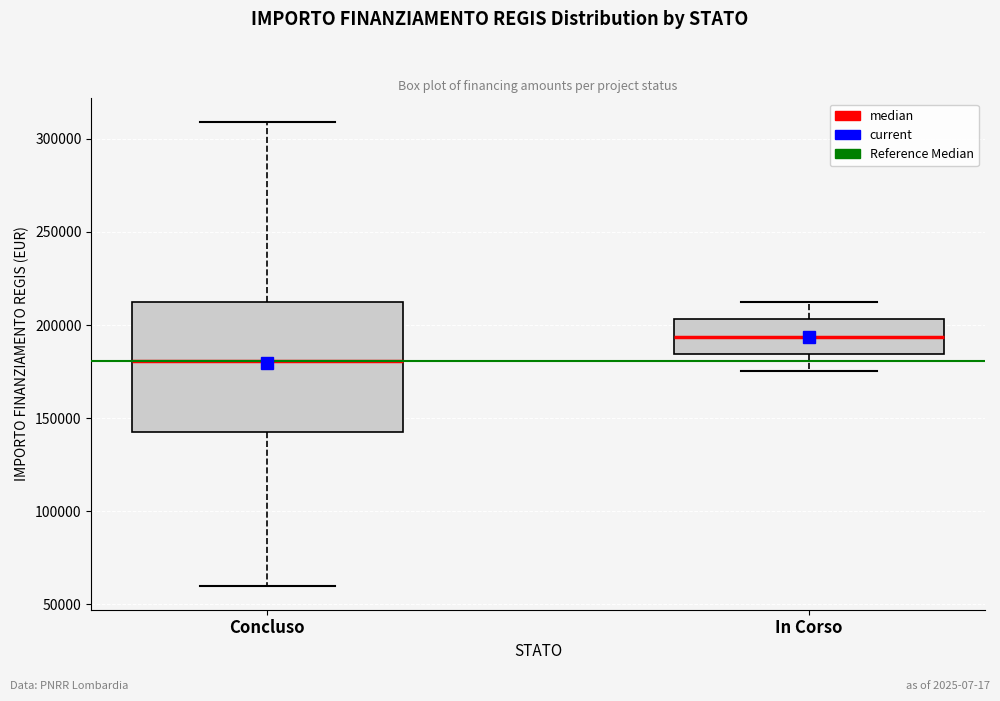

Which box is the tallest, from its lower edge to its upper edge?

Concluso